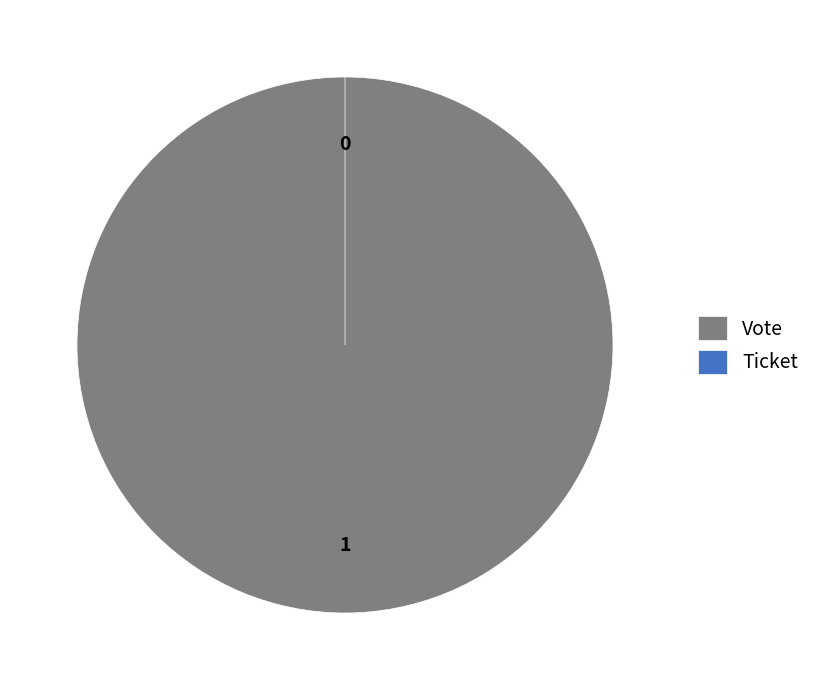

How many slices are in this pie chart?

2